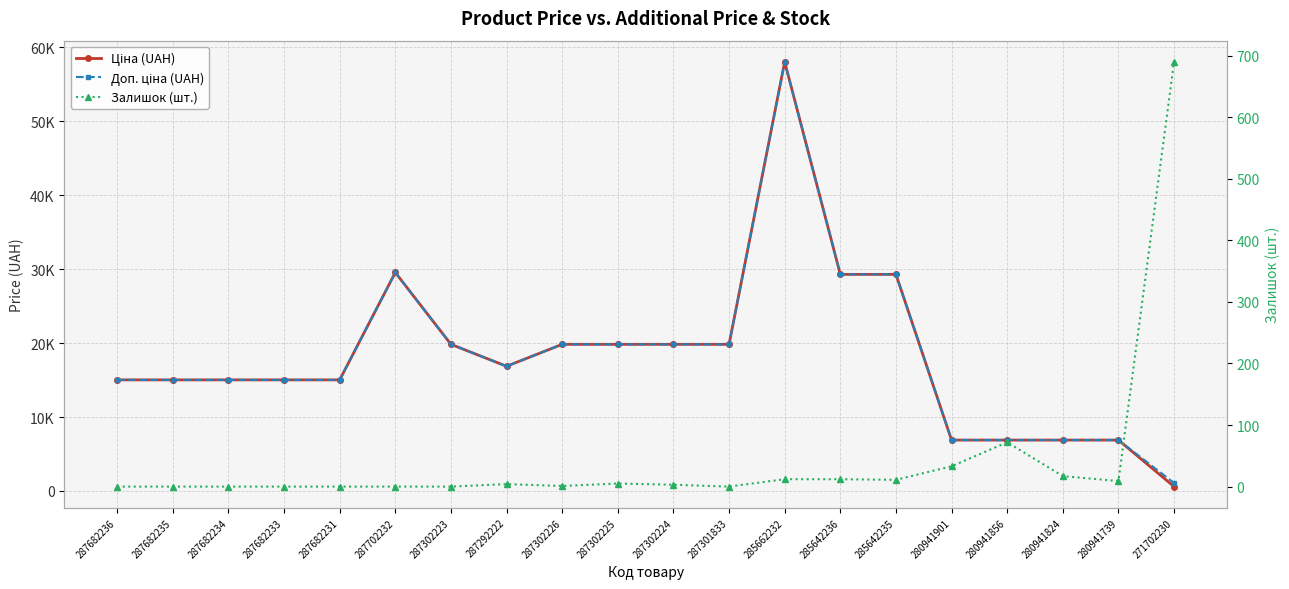

Which series has the largest total across all categories?

Доп. ціна (UAH)